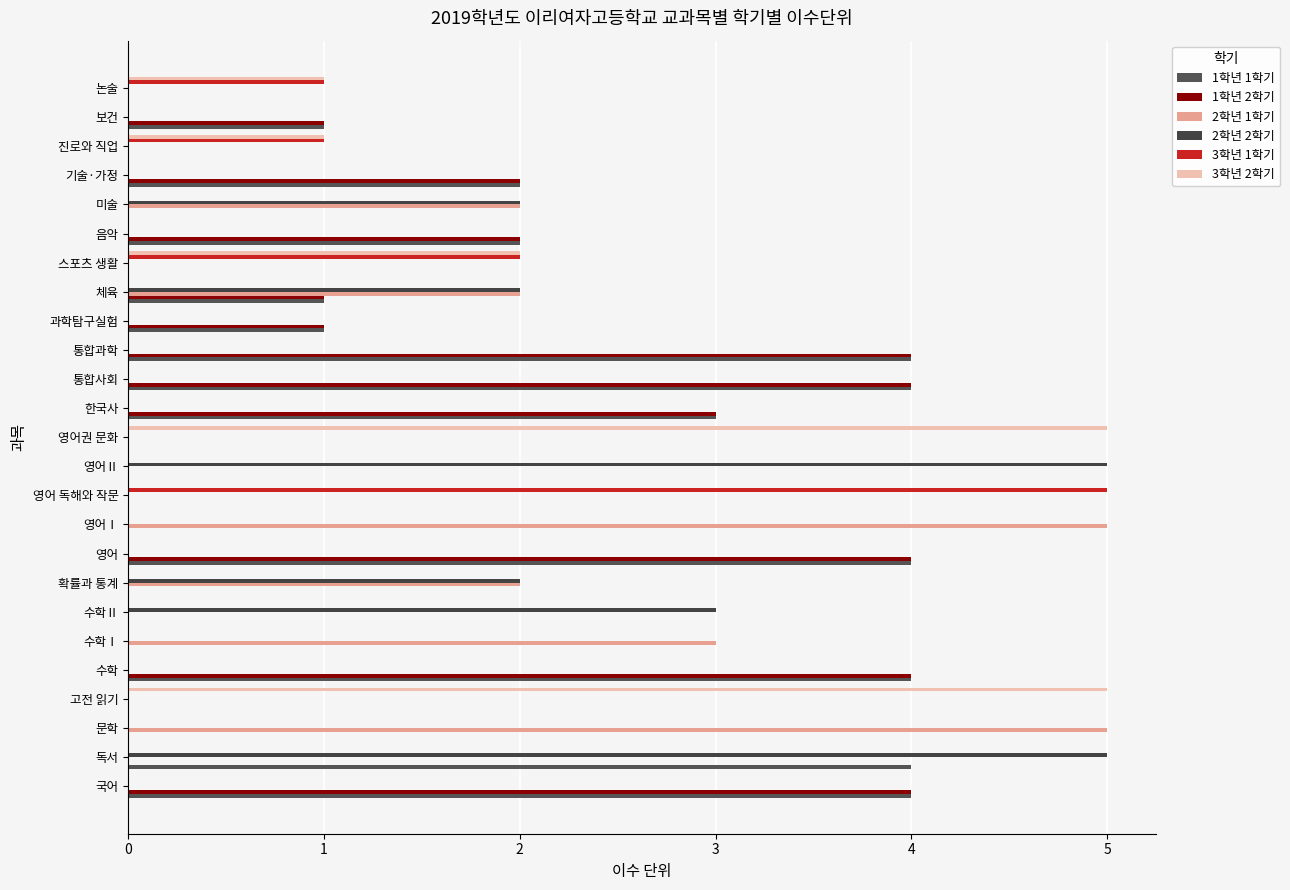

How many categories are shown in the chart?

25